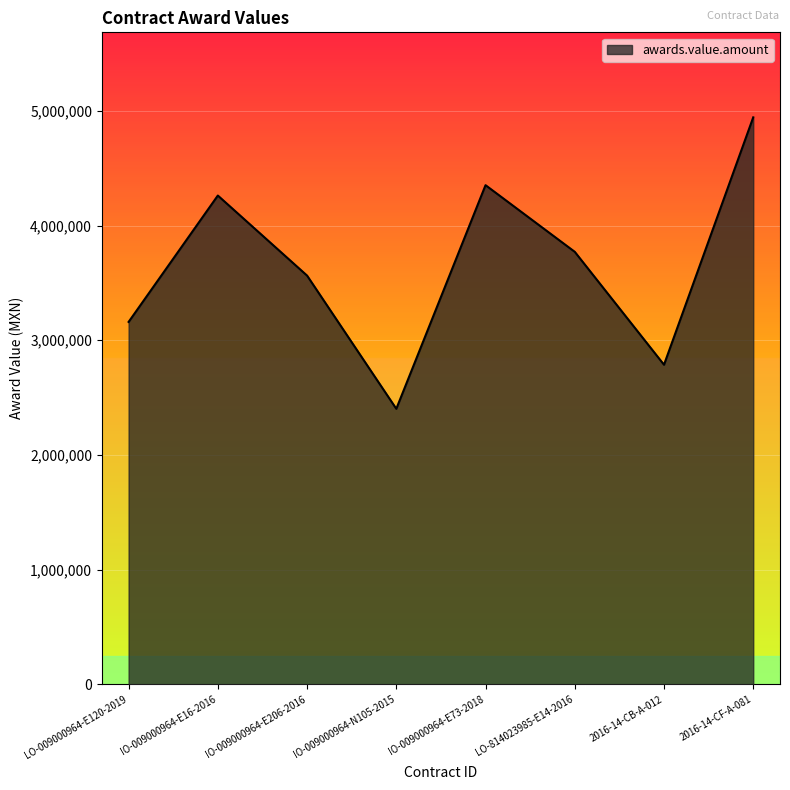

True or false: the data shows 2402140.4 at IO-009000964-N105-2015.

True